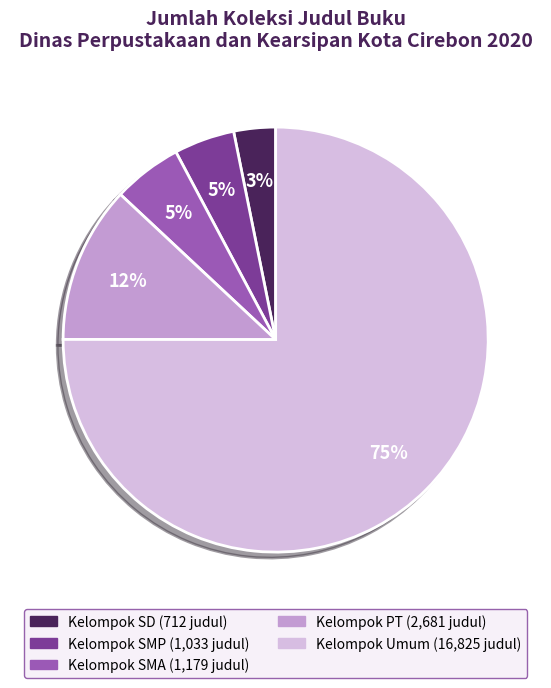

To the nearest percent, what portion does Kelompok PT represent?

12%